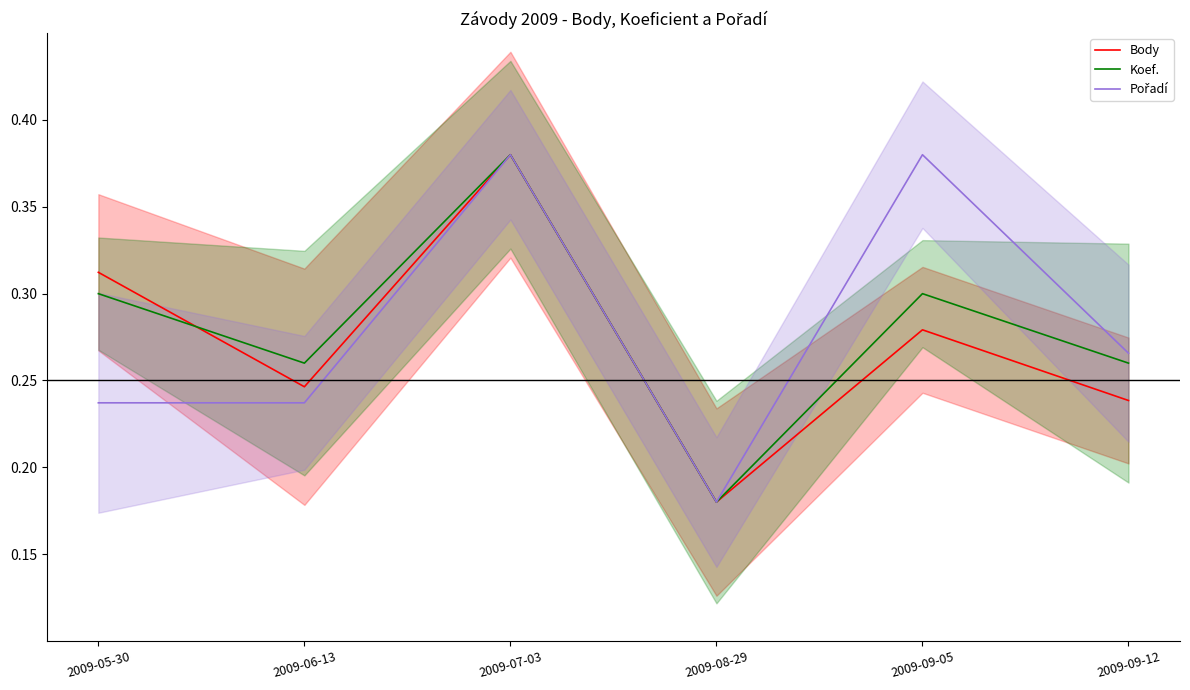

What is the minimum value for Koef.?

0.2